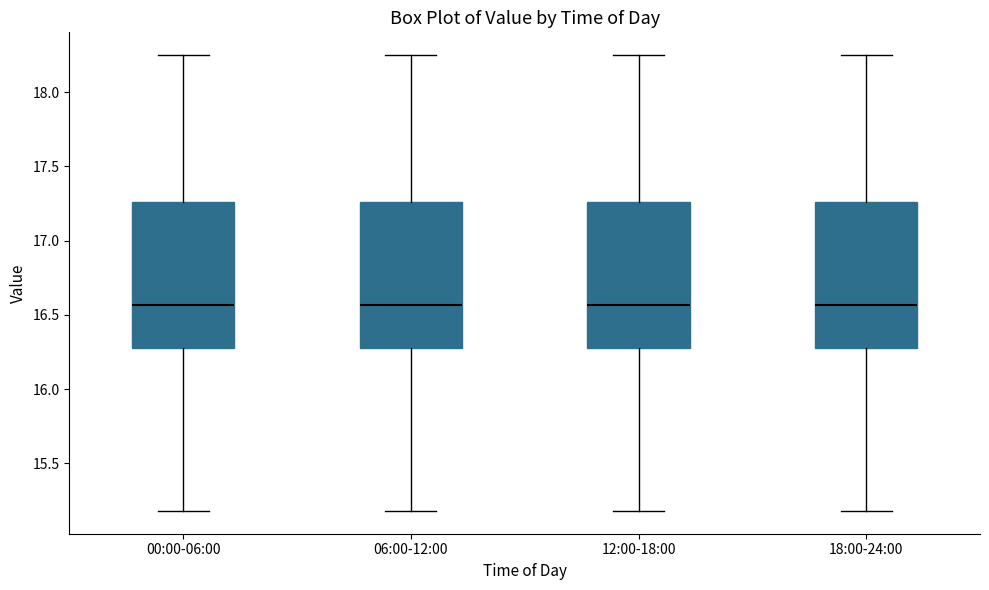

Reading left to right, read every box against the y-axis: the position of its median line, the range the box covers, and the ends of its whiskers. The values are not printed on the chart, so give them approximately, as read against the axis.

00:00-06:00: median 16.55, box 16.30 to 17.25, whiskers 15.20 to 18.25
06:00-12:00: median 16.55, box 16.30 to 17.25, whiskers 15.20 to 18.25
12:00-18:00: median 16.55, box 16.30 to 17.25, whiskers 15.20 to 18.25
18:00-24:00: median 16.55, box 16.30 to 17.25, whiskers 15.20 to 18.25